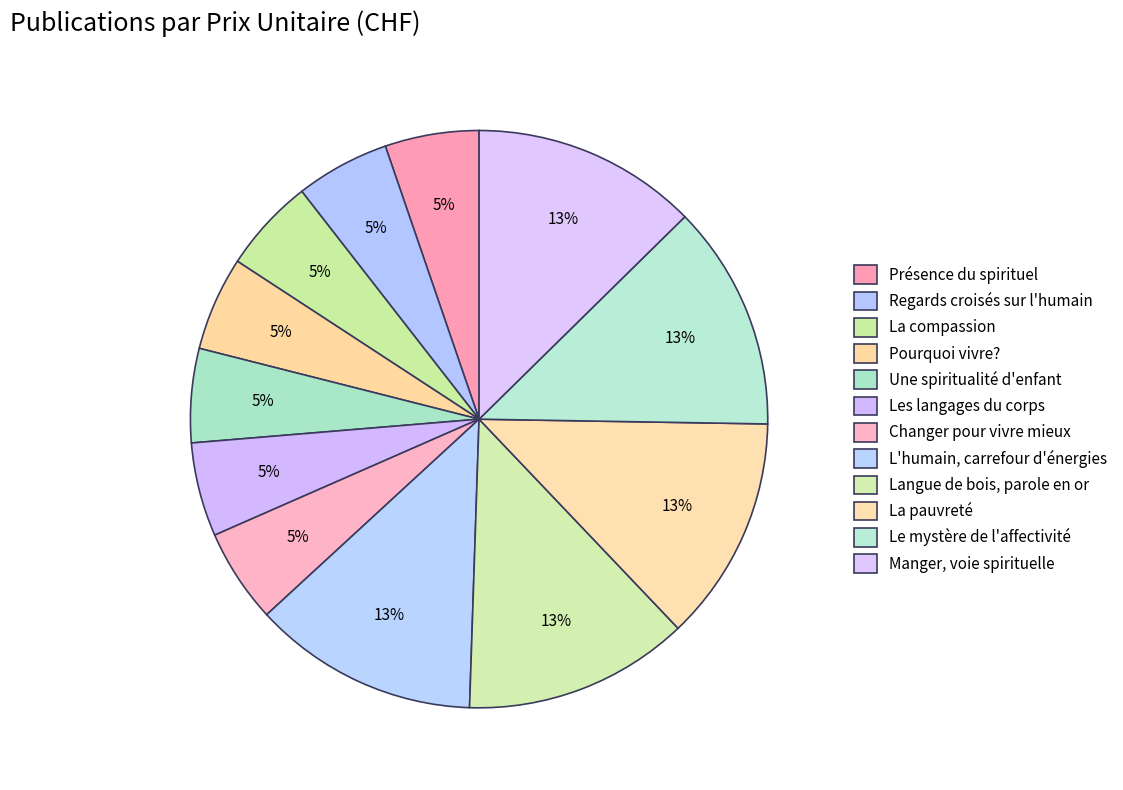

To the nearest percent, what portion does La compassion represent?

5%